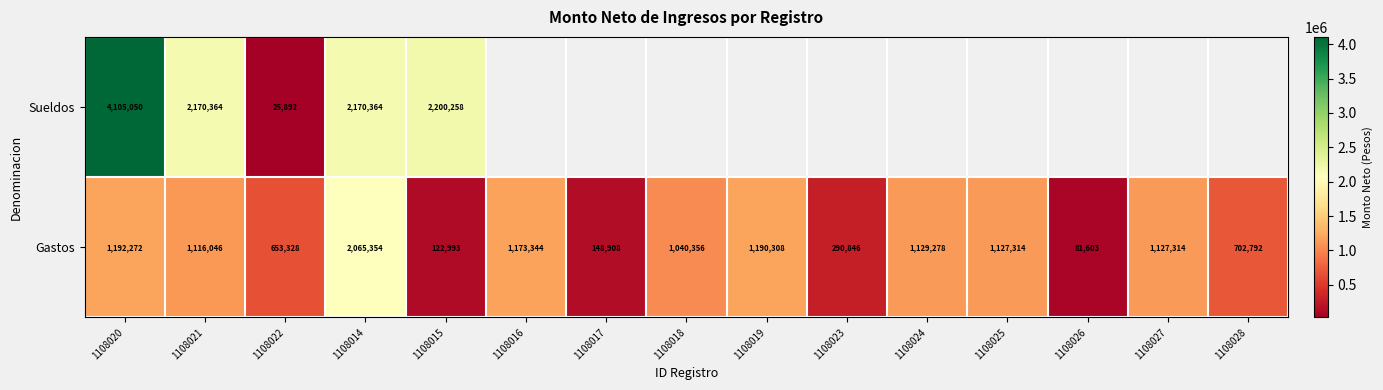

At 1108015, list the series in order from smallest to largest.

Gastos, Sueldos